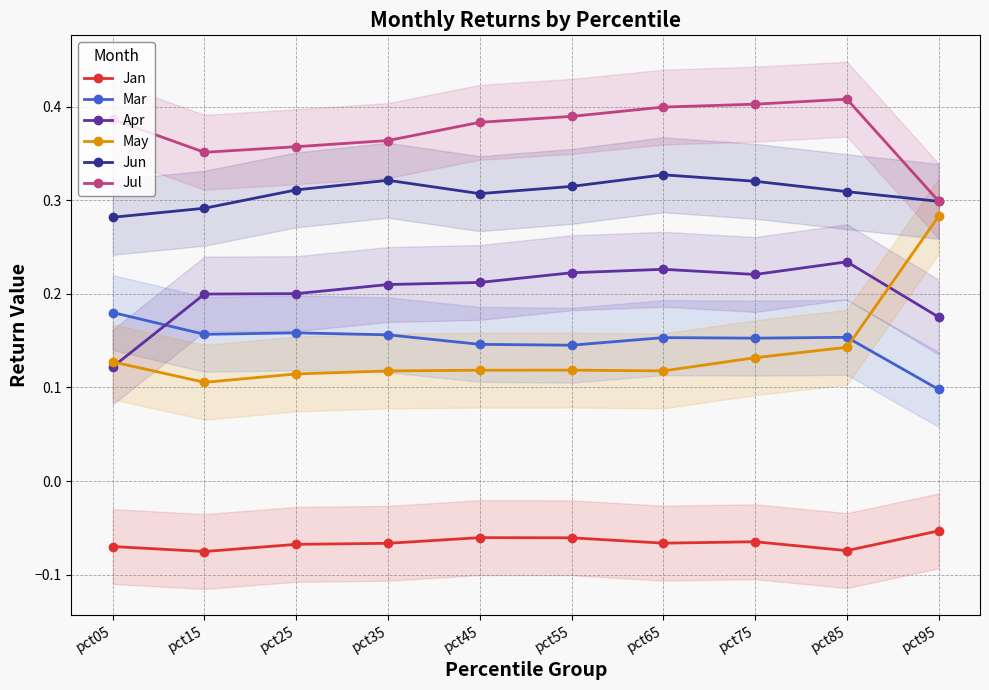

How many lines are shown in the chart?

6